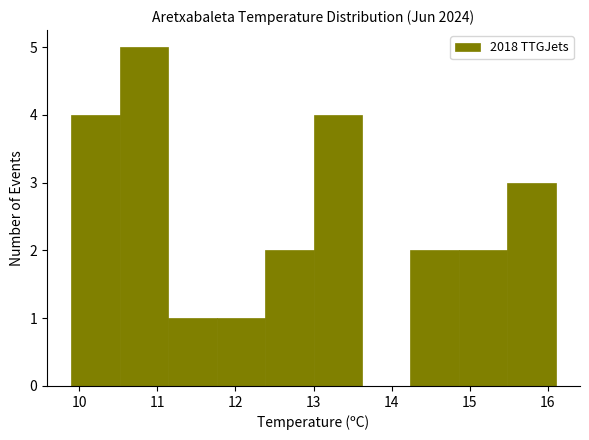

What is the height of the bar covering 9.90 to 10.52 on the x-axis? Neither the bar edges nor the heights are printed on the chart, so give them approximately, as read against the axes.

4